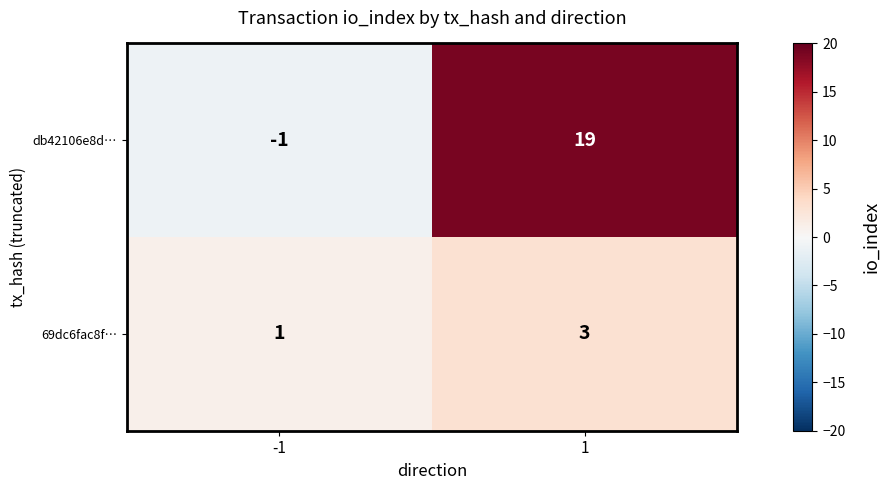

Which series has the largest total across all categories?

db42106e8d…